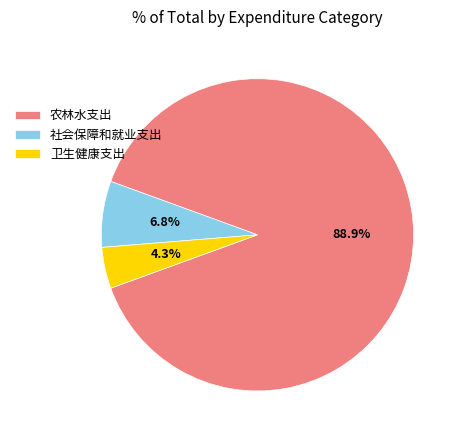

To the nearest percent, what is the combined percentage of 农林水支出 and 卫生健康支出?

93%